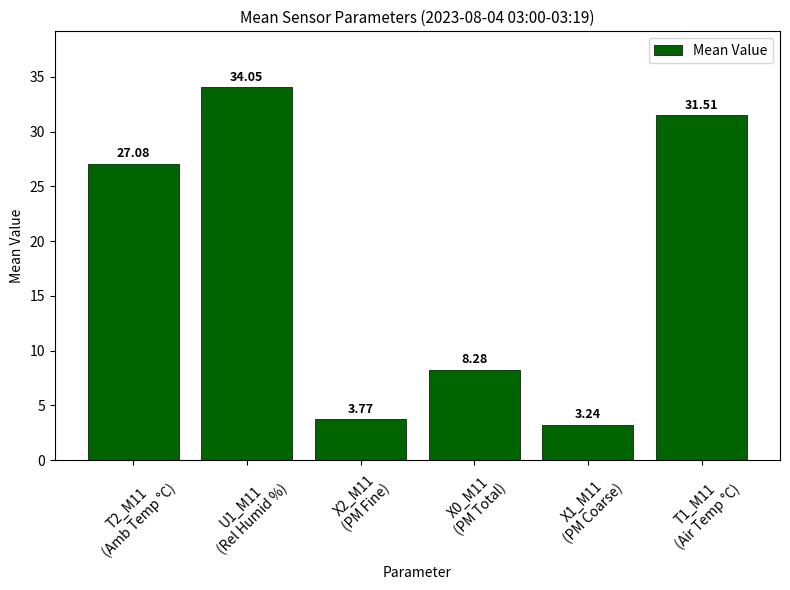

Rank the categories by value from highest to lowest.

U1_M11
(Rel Humid %), T1_M11
(Air Temp °C), T2_M11
(Amb Temp °C), X0_M11
(PM Total), X2_M11
(PM Fine), X1_M11
(PM Coarse)